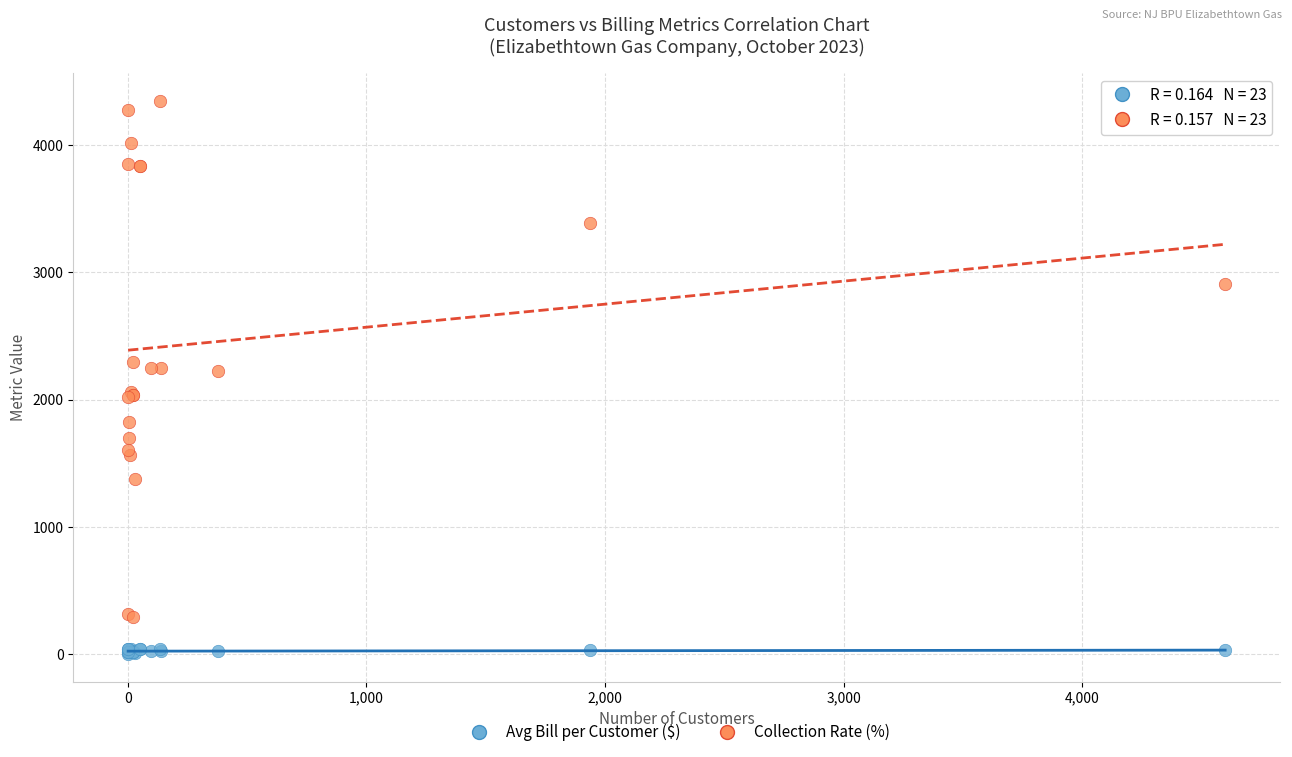

Which series contains the lowest Y value?

Avg Bill per Customer ($)